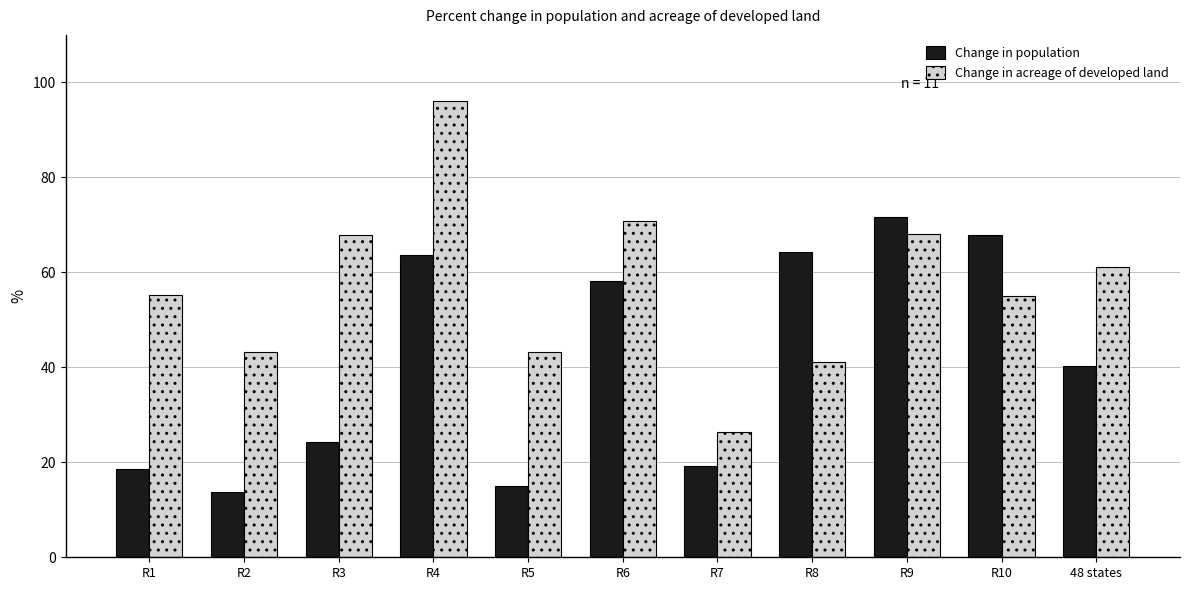

What is the minimum value shown in the chart?

13.8